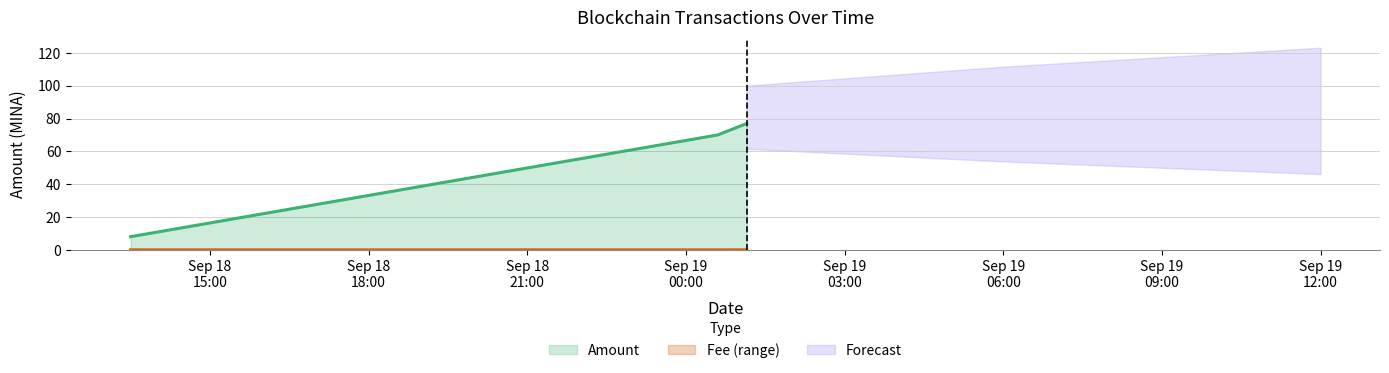

At 2022-09-19 01:09:00, list the series in order from smallest to largest.

Fee, Amount